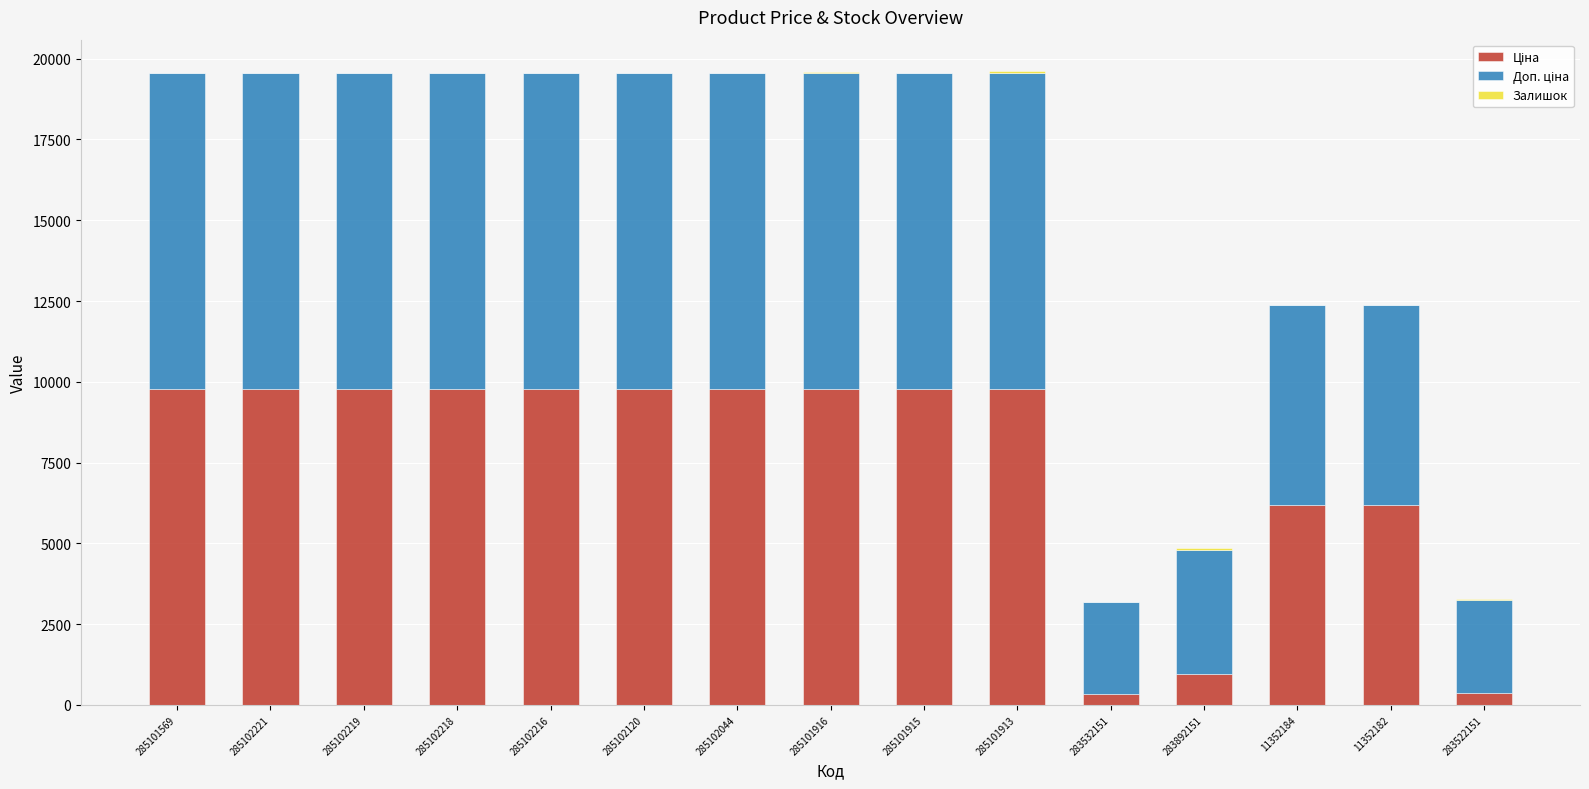

Are the bars grouped side by side (vs. stacked)?

No